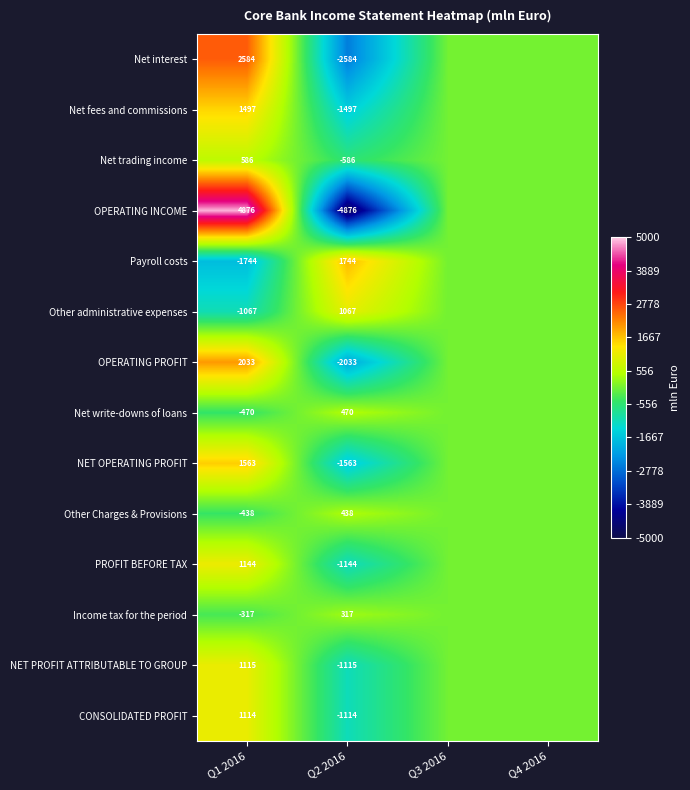

The Net write-downs of loans series shows -470 at Q1 2016. True or false?

True